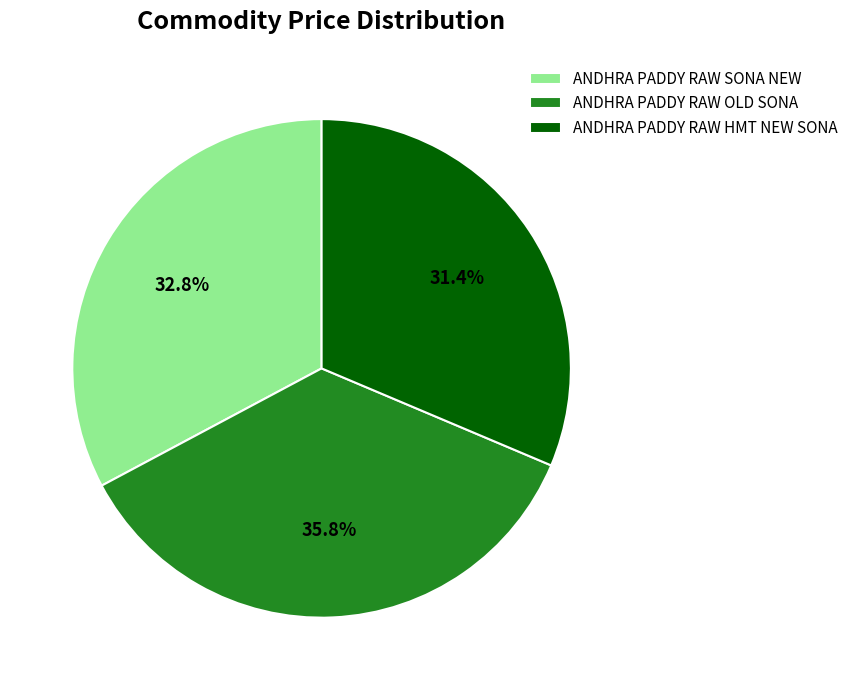

What is the ratio of the value at ANDHRA PADDY RAW HMT NEW SONA to the value at ANDHRA PADDY RAW OLD SONA?

0.9